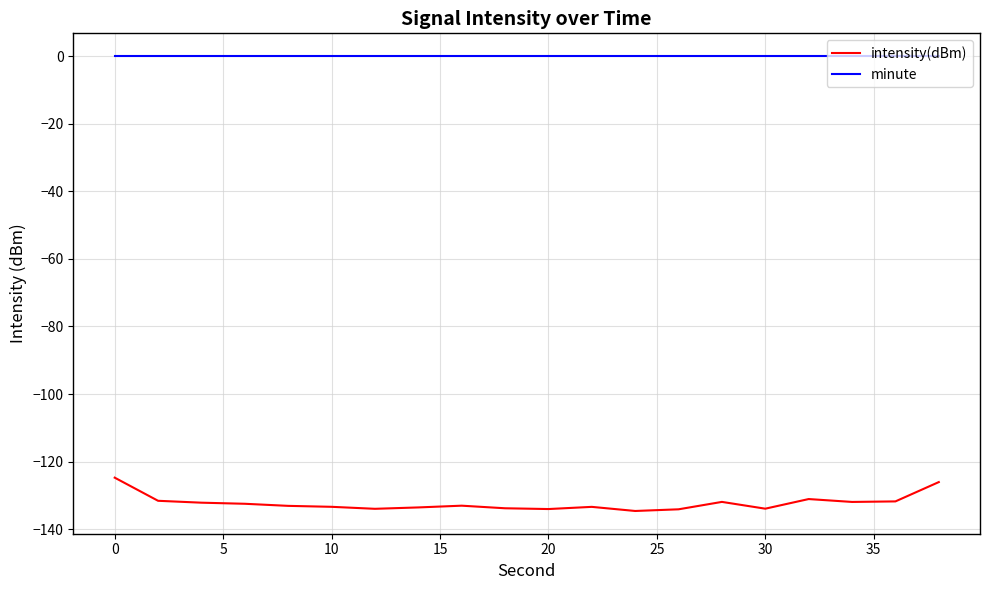

Which series has the largest range (max minus min)?

intensity(dBm)